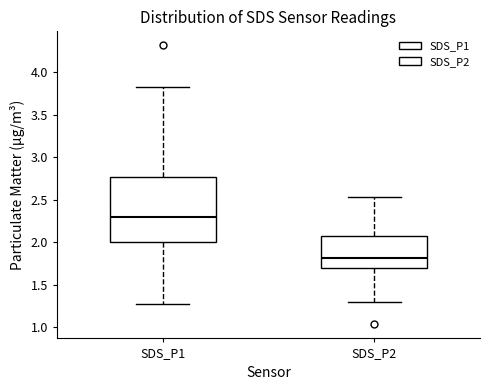

Reading left to right, read every box against the y-axis: the position of its median line, the range the box covers, and the ends of its whiskers. The values are not printed on the chart, so give them approximately, as read against the axis.

SDS_P1: median 2.30, box 2.00 to 2.75, whiskers 1.25 to 3.85
SDS_P2: median 1.80, box 1.70 to 2.10, whiskers 1.30 to 2.55